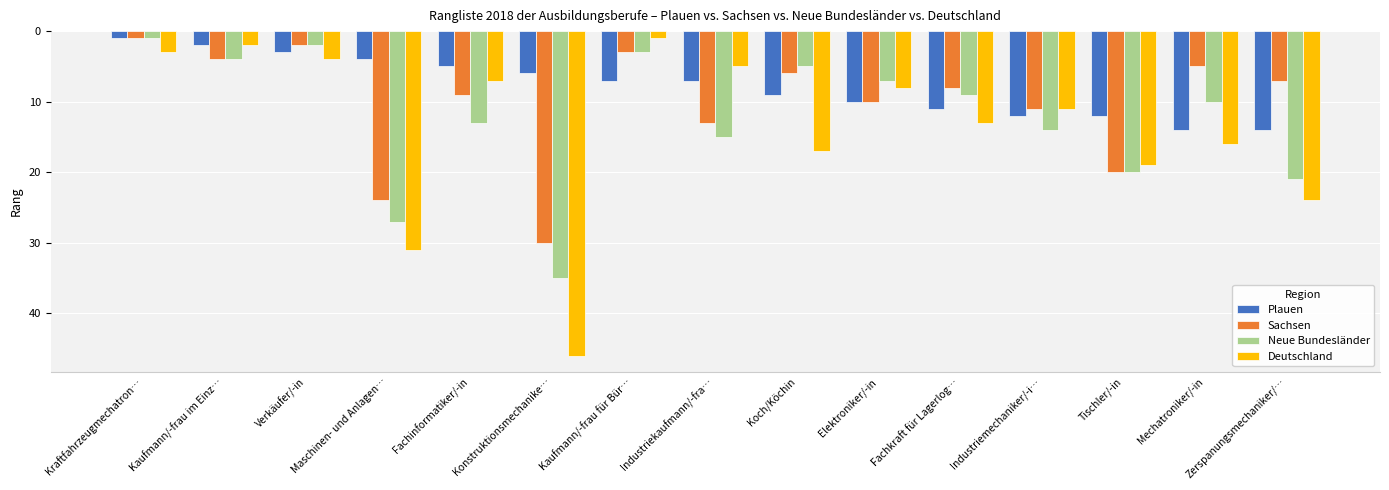

Reading left to right, what are all the values shown in this chart?

Plauen: Kraftfahrzeugmechatron…=1	Kaufmann/-frau im Einz…=2	Verkäufer/-in=3	Maschinen- und Anlagen…=4	Fachinformatiker/-in=5	Konstruktionsmechanike…=6	Kaufmann/-frau für Bür…=7	Industriekaufmann/-fra…=7	Koch/Köchin=9	Elektroniker/-in=10	Fachkraft für Lagerlog…=11	Industriemechaniker/-i…=12	Tischler/-in=12	Mechatroniker/-in=14	Zerspanungsmechaniker/…=14
Sachsen: Kraftfahrzeugmechatron…=1	Kaufmann/-frau im Einz…=4	Verkäufer/-in=2	Maschinen- und Anlagen…=24	Fachinformatiker/-in=9	Konstruktionsmechanike…=30	Kaufmann/-frau für Bür…=3	Industriekaufmann/-fra…=13	Koch/Köchin=6	Elektroniker/-in=10	Fachkraft für Lagerlog…=8	Industriemechaniker/-i…=11	Tischler/-in=20	Mechatroniker/-in=5	Zerspanungsmechaniker/…=7
Neue Bundesländer: Kraftfahrzeugmechatron…=1	Kaufmann/-frau im Einz…=4	Verkäufer/-in=2	Maschinen- und Anlagen…=27	Fachinformatiker/-in=13	Konstruktionsmechanike…=35	Kaufmann/-frau für Bür…=3	Industriekaufmann/-fra…=15	Koch/Köchin=5	Elektroniker/-in=7	Fachkraft für Lagerlog…=9	Industriemechaniker/-i…=14	Tischler/-in=20	Mechatroniker/-in=10	Zerspanungsmechaniker/…=21
Deutschland: Kraftfahrzeugmechatron…=3	Kaufmann/-frau im Einz…=2	Verkäufer/-in=4	Maschinen- und Anlagen…=31	Fachinformatiker/-in=7	Konstruktionsmechanike…=46	Kaufmann/-frau für Bür…=1	Industriekaufmann/-fra…=5	Koch/Köchin=17	Elektroniker/-in=8	Fachkraft für Lagerlog…=13	Industriemechaniker/-i…=11	Tischler/-in=19	Mechatroniker/-in=16	Zerspanungsmechaniker/…=24